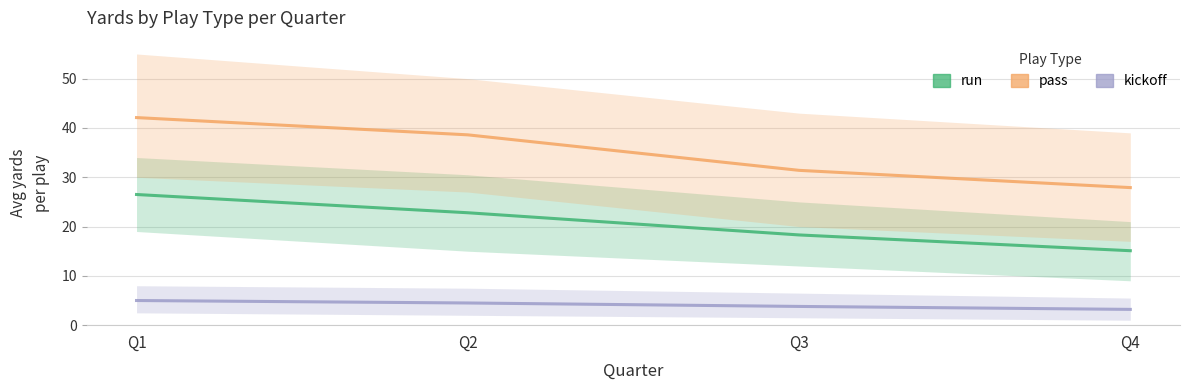

How many data points in kickoff are above 4?

2